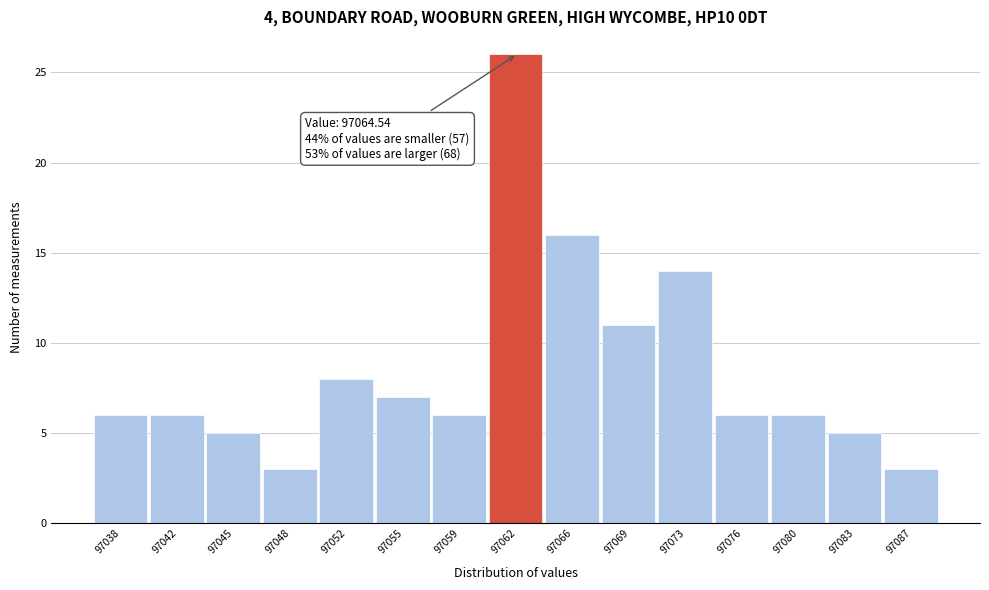

Reading left to right, transcribe all the data shown in this chart.

6	6	5	3	8	7	6	26	16	11	14	6	6	5	3